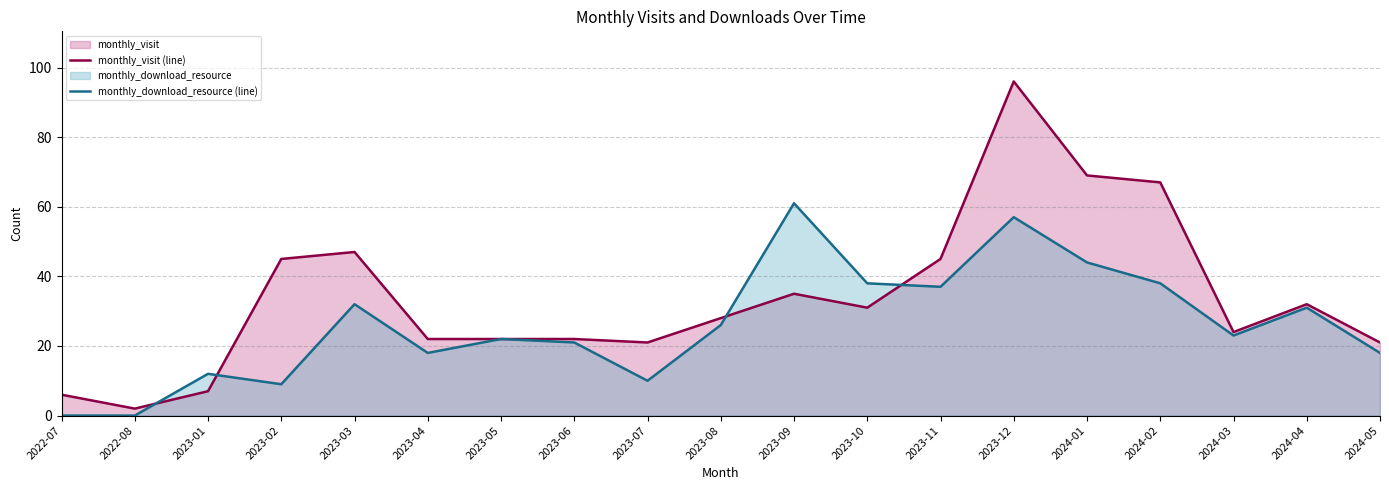

What is the value of the monthly_download_resource (line) point at the 11th from the left?

61